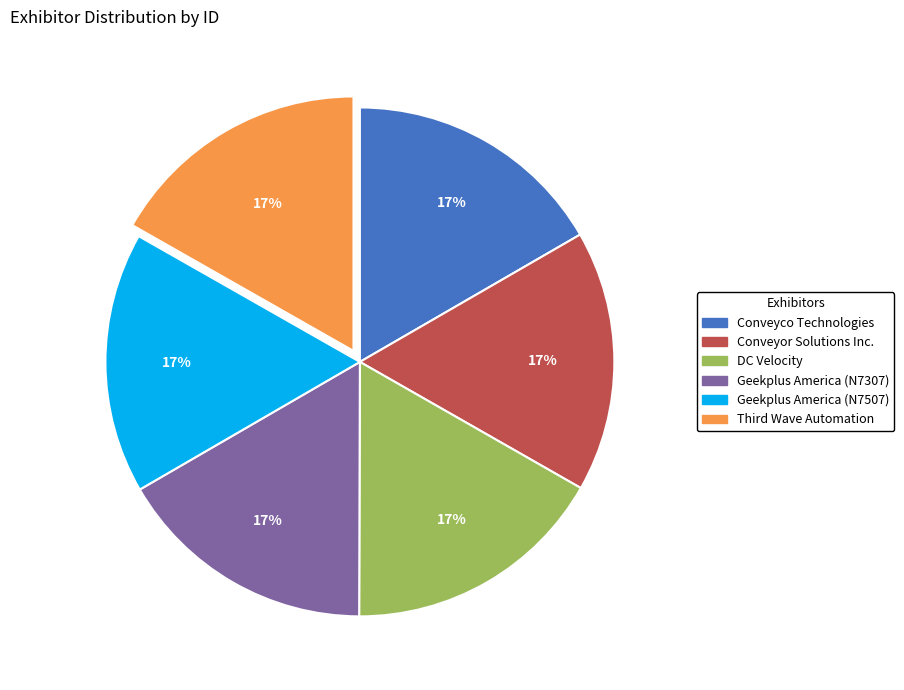

What percentage is the DC Velocity slice, to the nearest percent?

17%